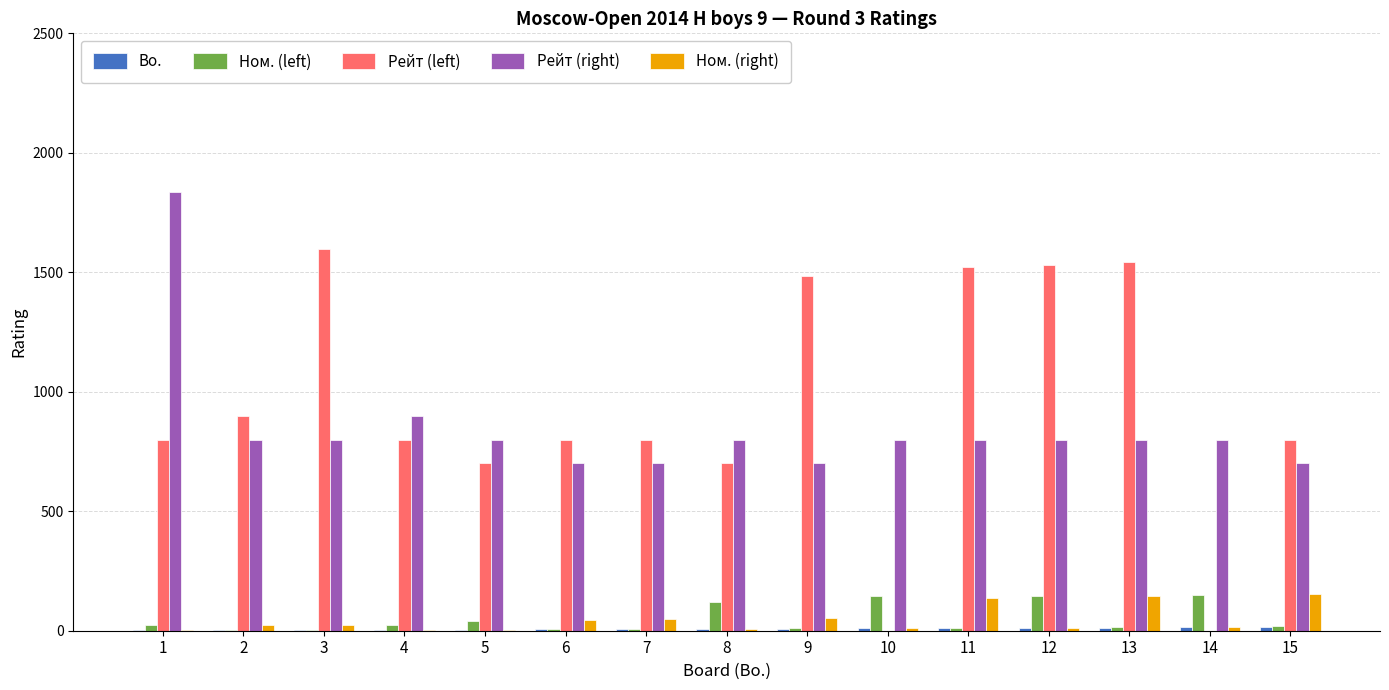

What is the maximum value shown in the chart?

1836